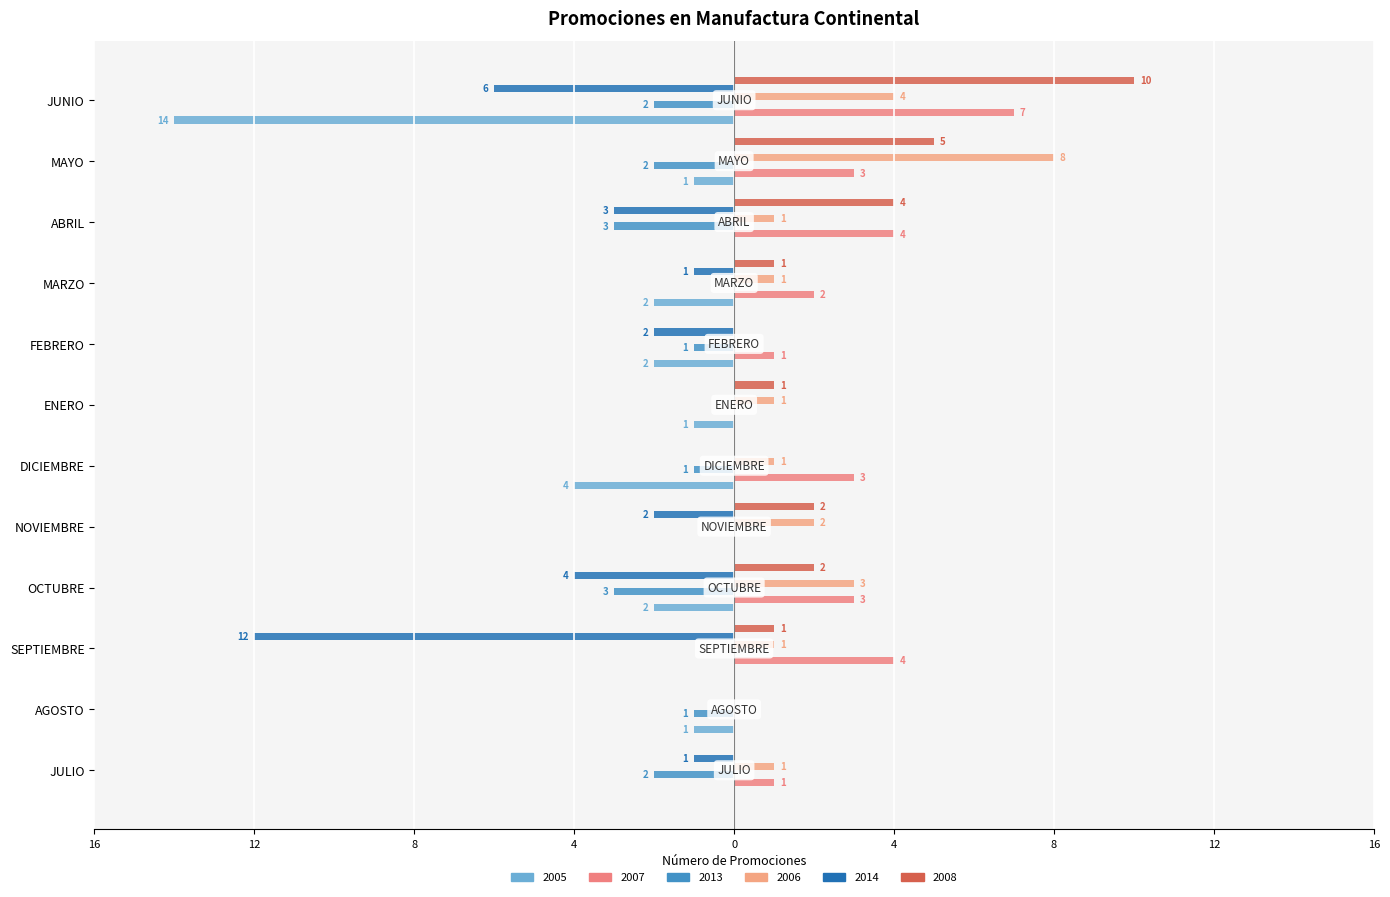

Between FEBRERO and JUNIO, which is larger?

FEBRERO